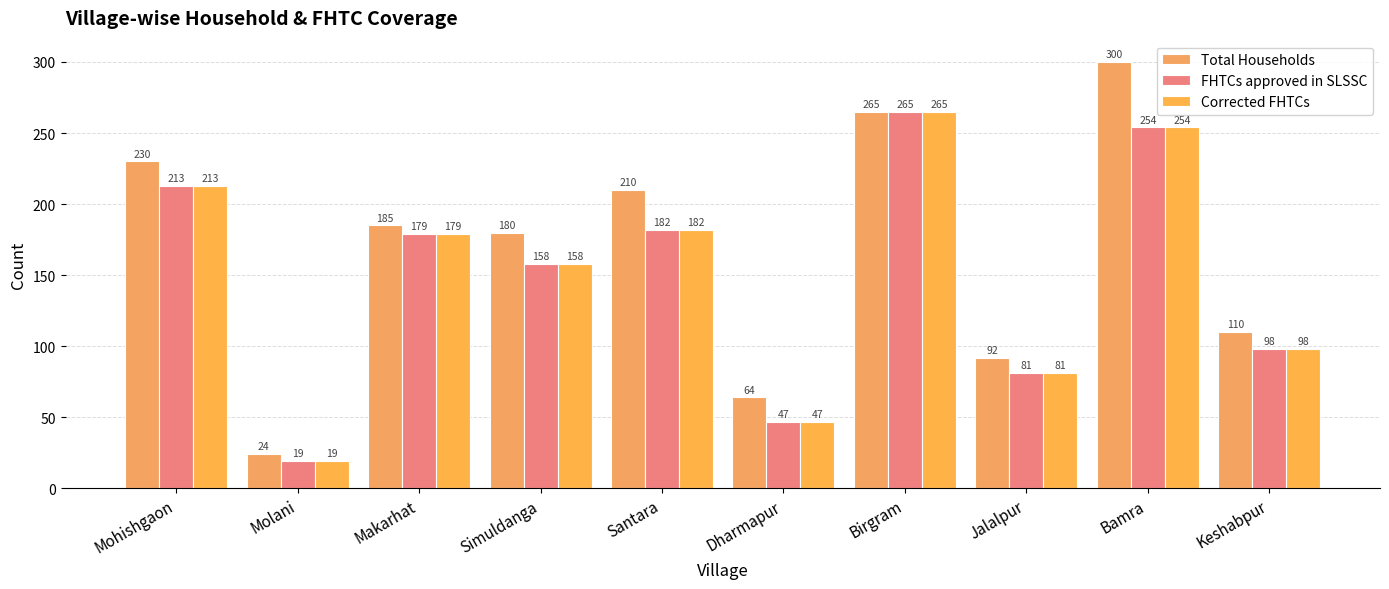

How many categories are shown in the chart?

10